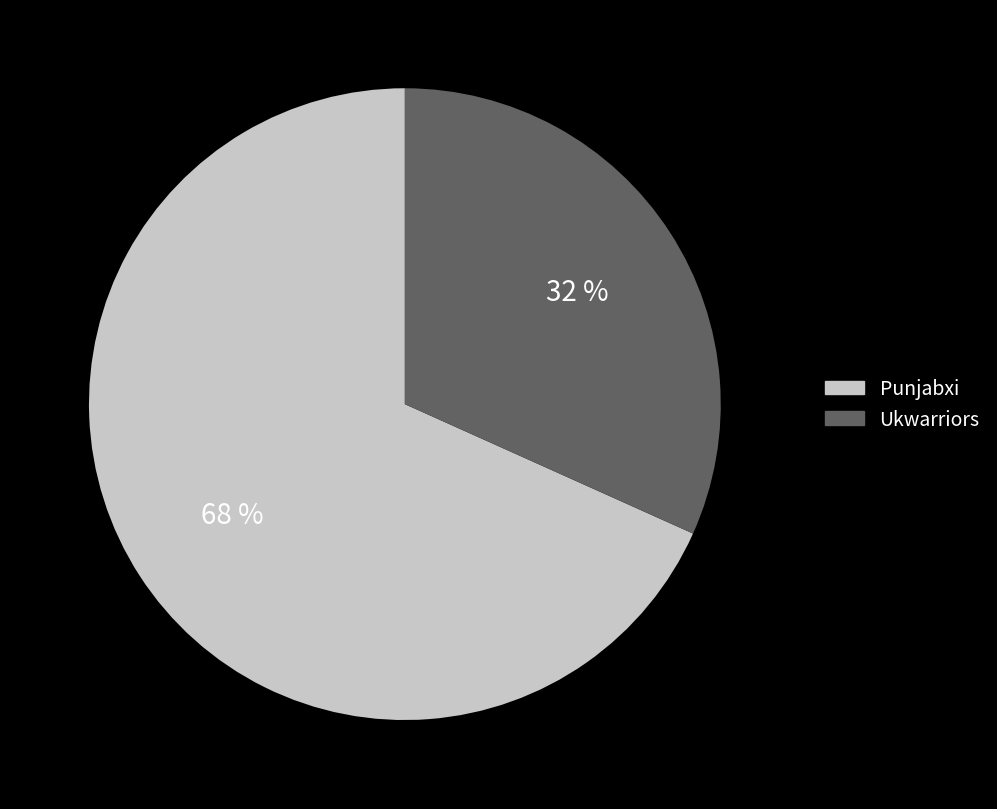

Is there a majority slice in this chart?

Yes